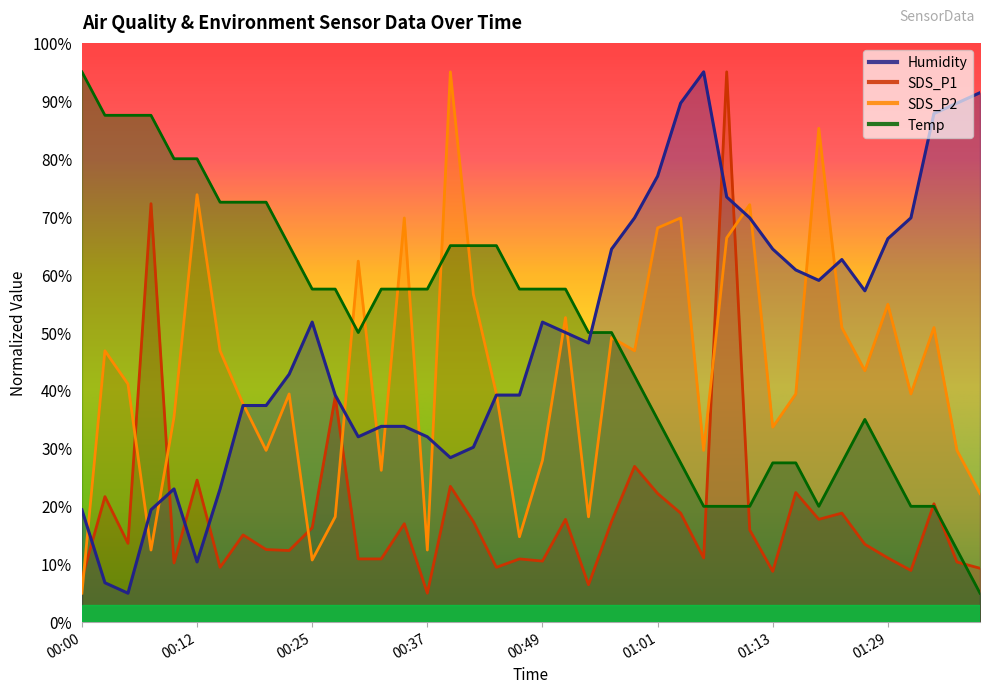

Read the Humidity value at 00:15.

23.0